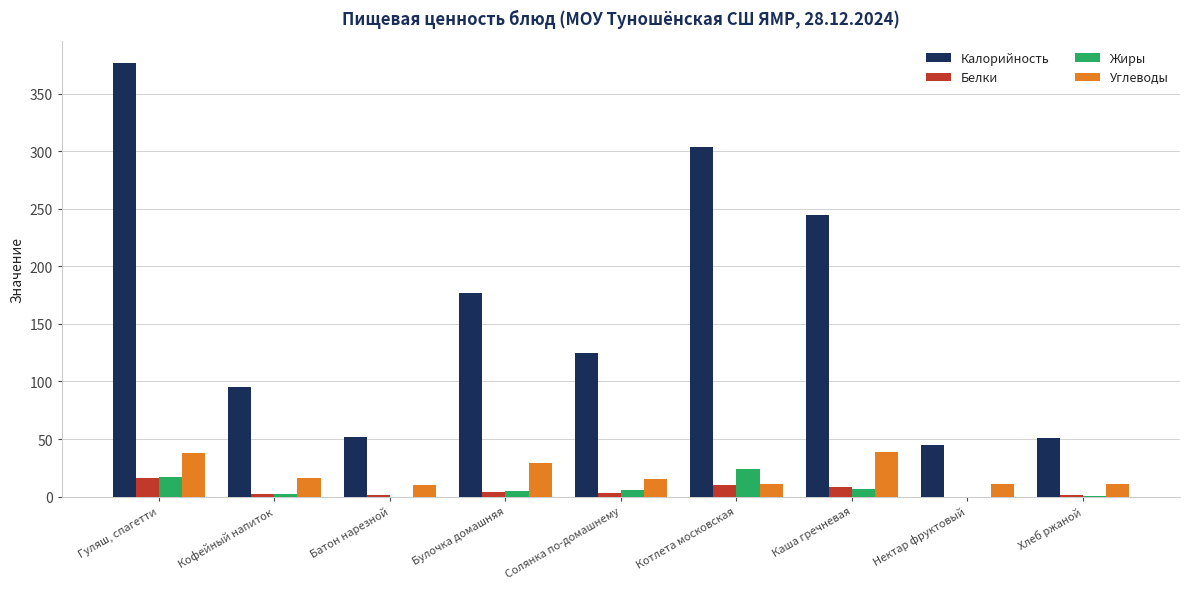

Is the value of Углеводы at Булочка домашняя greater than the value of Жиры at Каша гречневая?

Yes